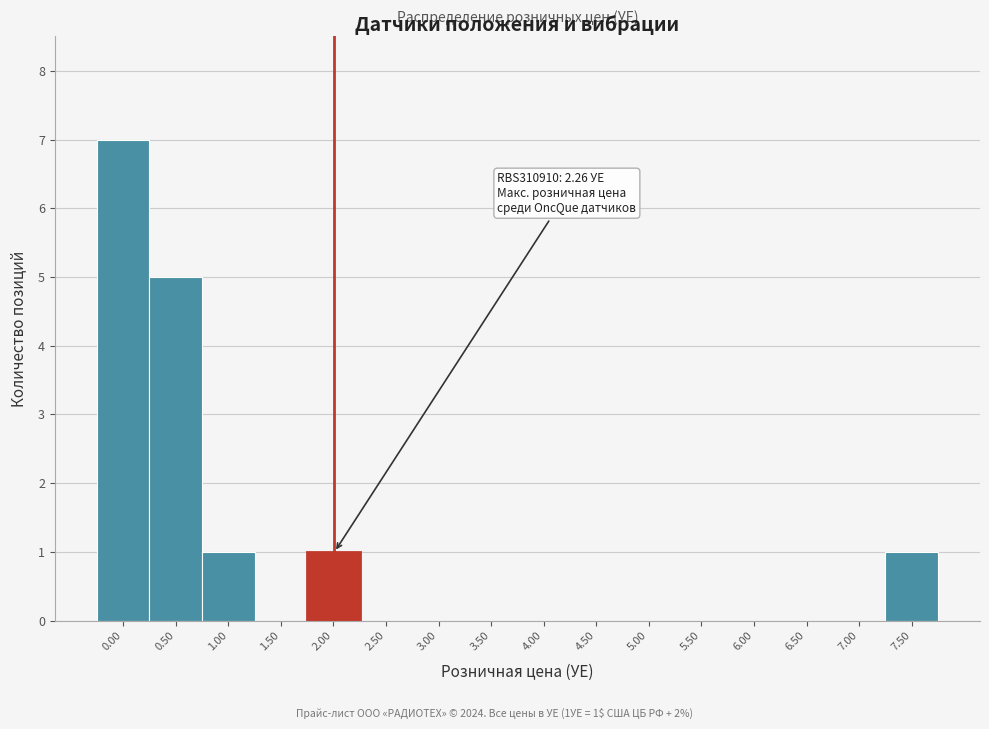

Reading left to right, what are all the values shown in this chart?

0.00=7	0.50=5	1.00=1	1.50=0	2.00=1	2.50=0	3.00=0	3.50=0	4.00=0	4.50=0	5.00=0	5.50=0	6.00=0	6.50=0	7.00=0	7.50=1